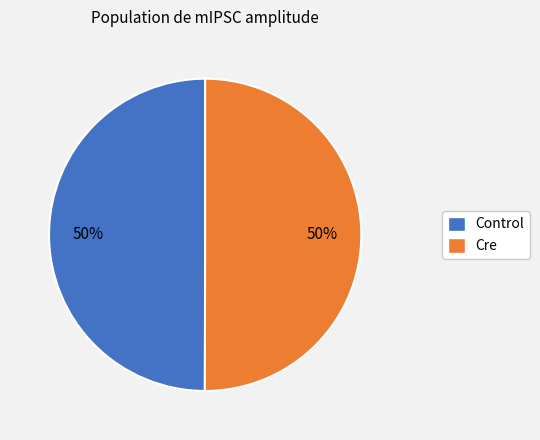

Is it true that Cre is 37% of the pie?

False